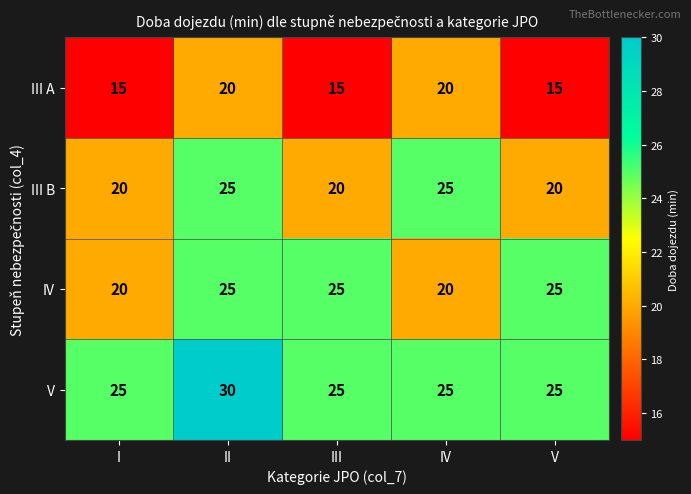

What is the sum of all IV values?

115